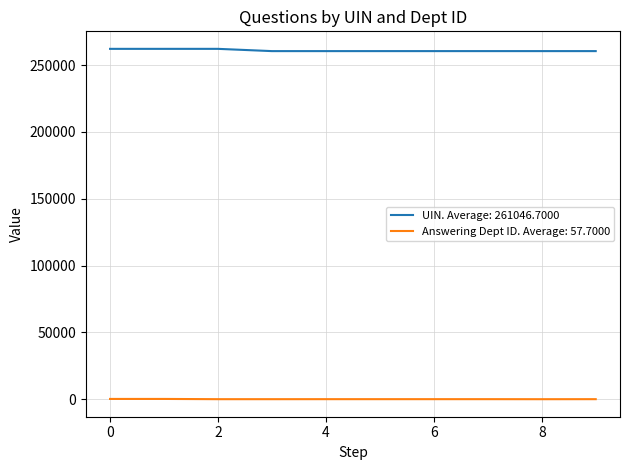

Which series has the largest total across all categories?

UIN. Average: 261046.7000